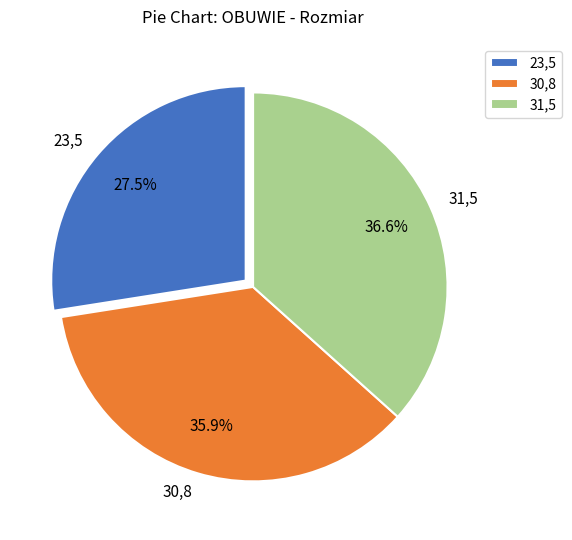

What is the smallest slice in the pie chart?

23,5